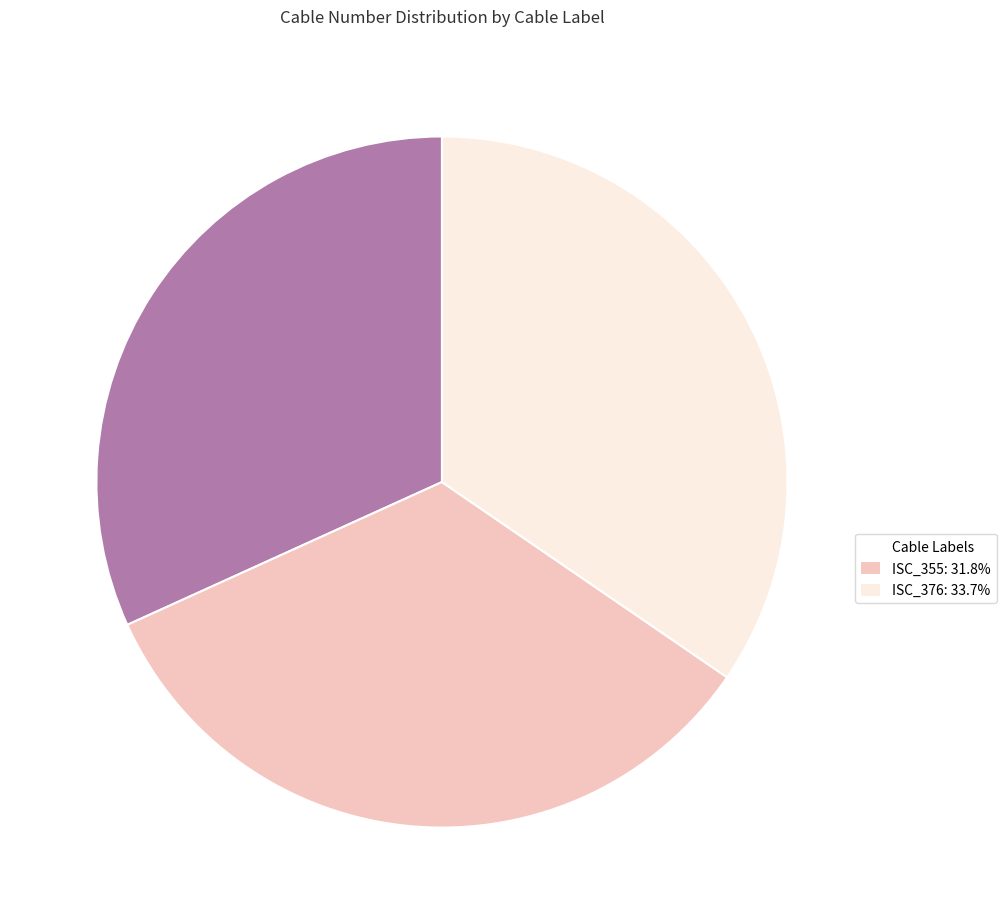

How many segments does this pie chart have?

3